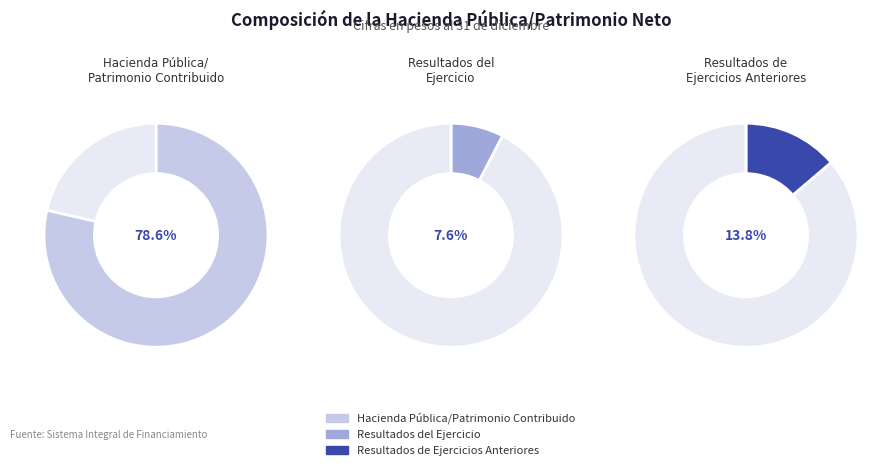

To the nearest percent, what is the difference between the largest and smallest slice percentages?

71%